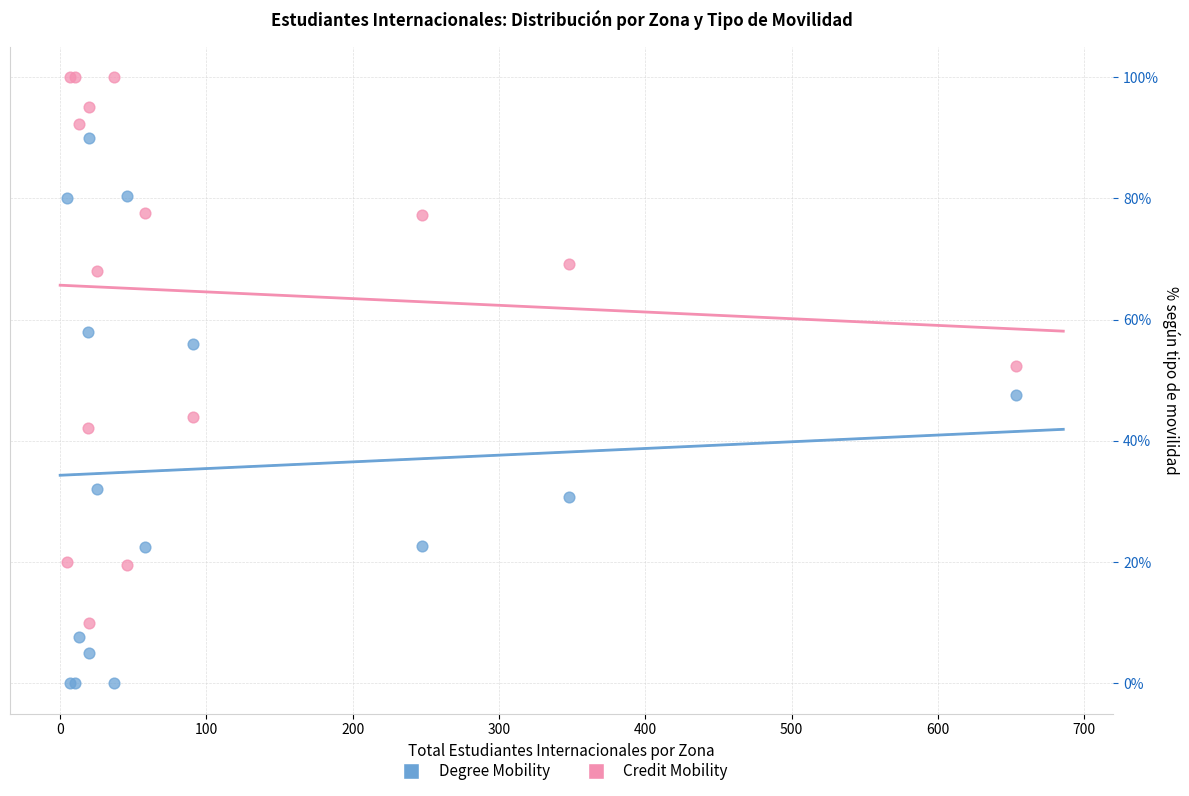

Which series contains the highest Y value?

Credit Mobility